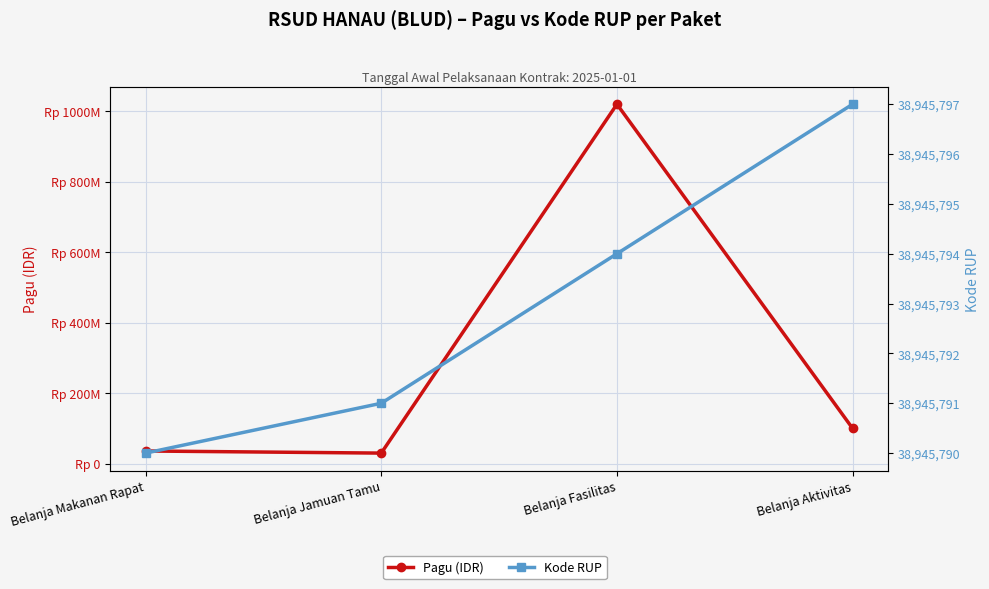

What is the spread (max minus min) of values at Belanja Fasilitas?

981054206